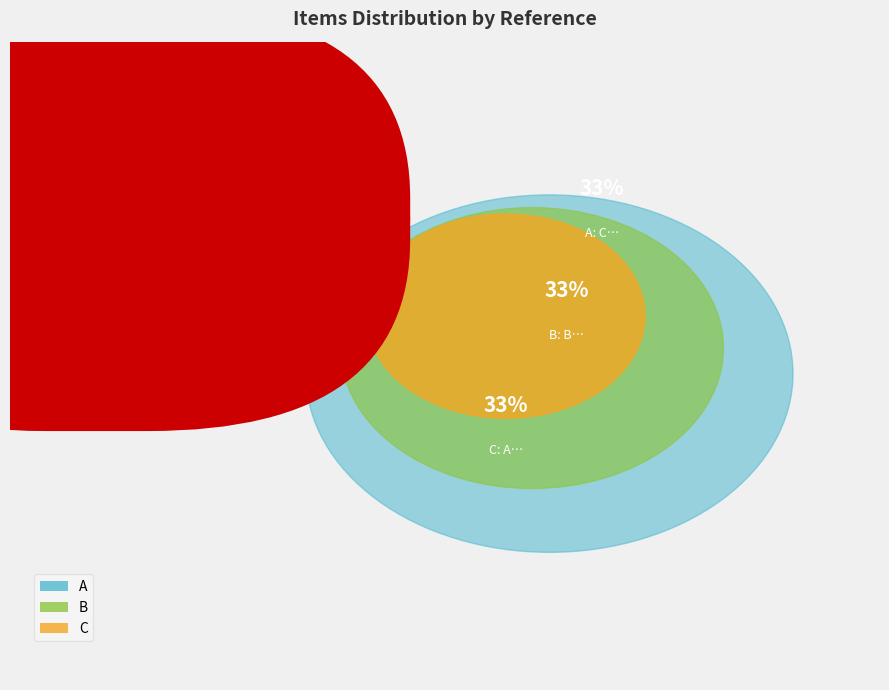

How many segments does this pie chart have?

3